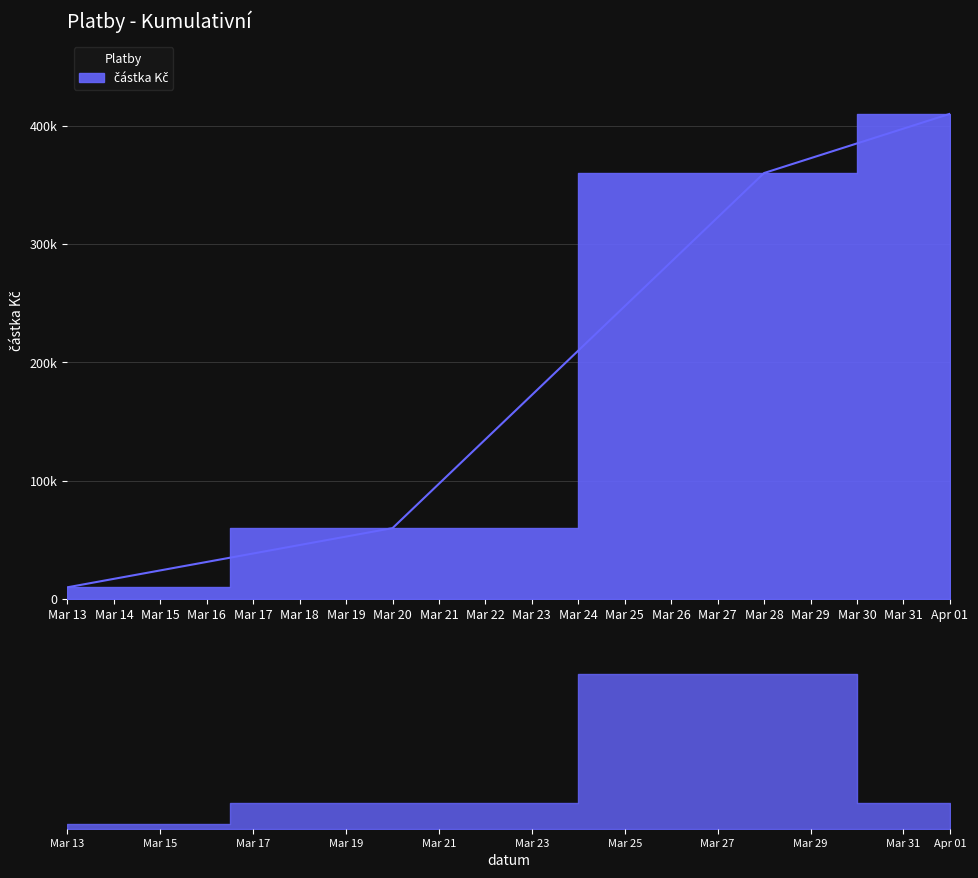

How many values are below 50000?

1